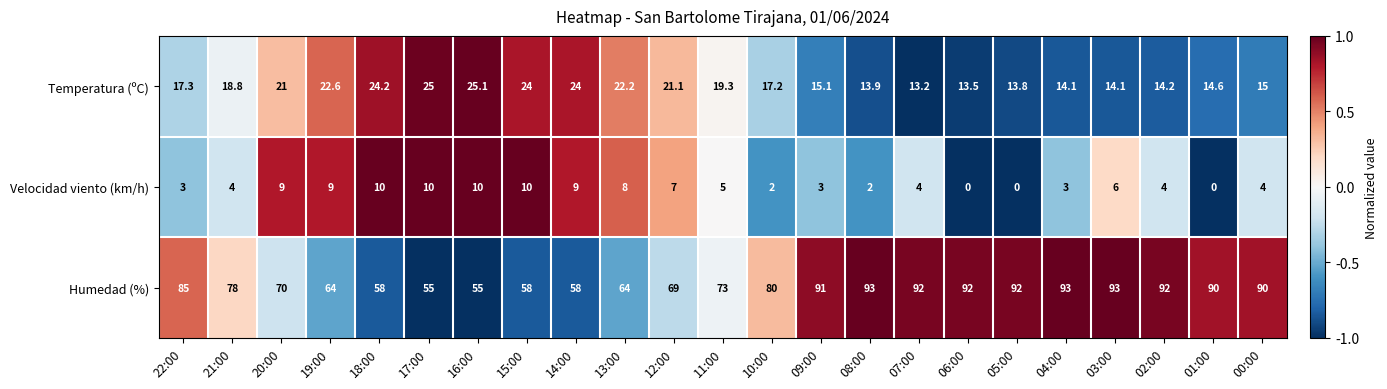

At how many categories does at least one series exceed 0?

23